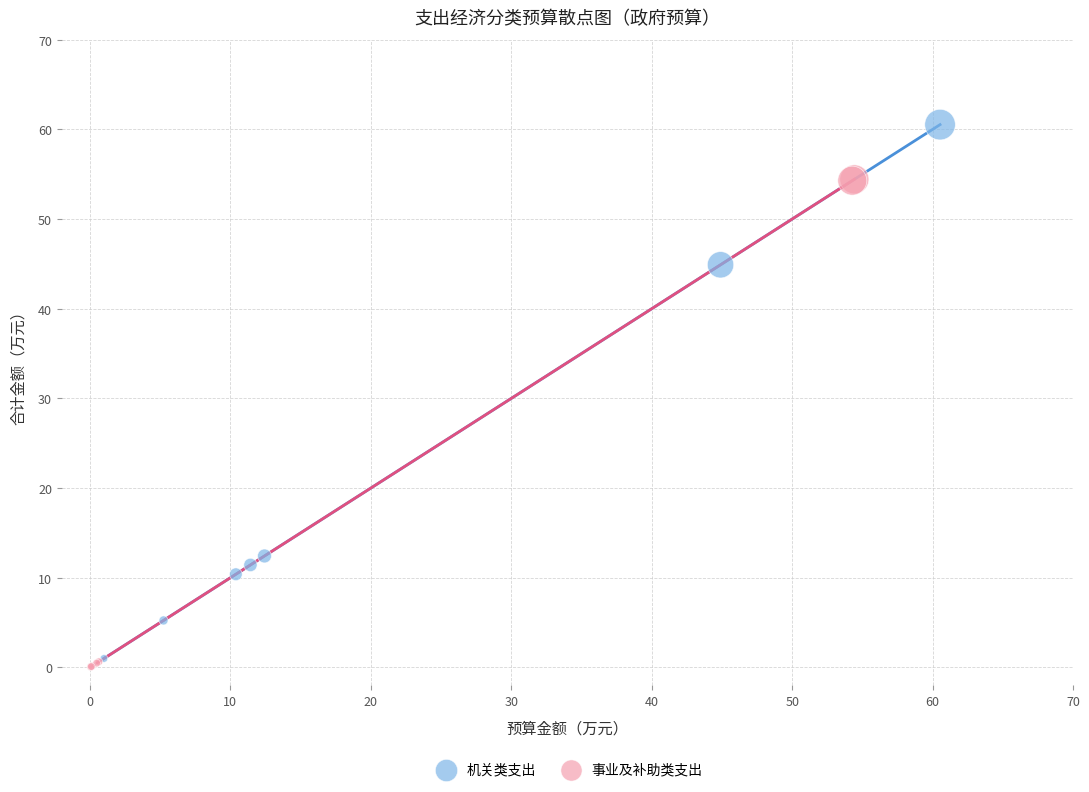

Which series has the largest Y range (max minus min)?

机关类支出